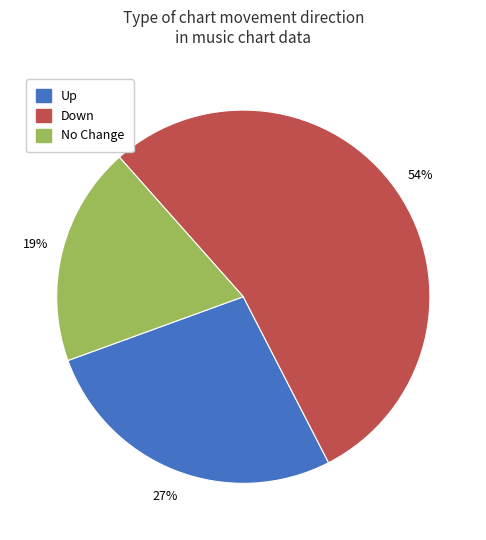

How many segments does this pie chart have?

3